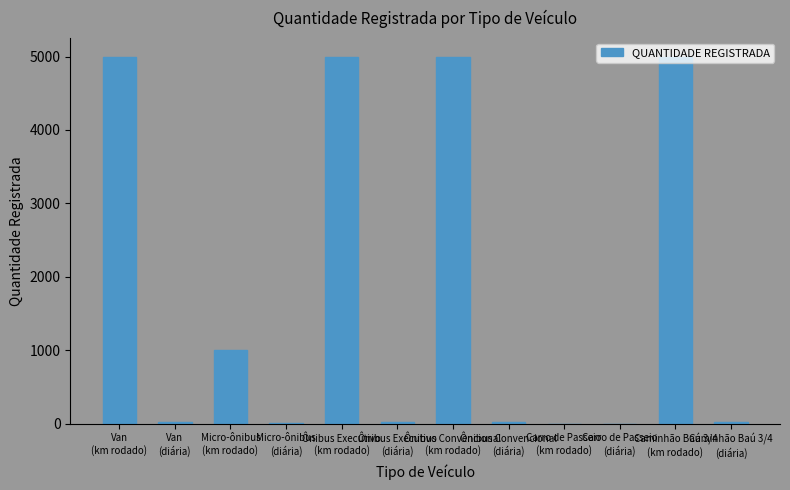

What is the average value?

1757